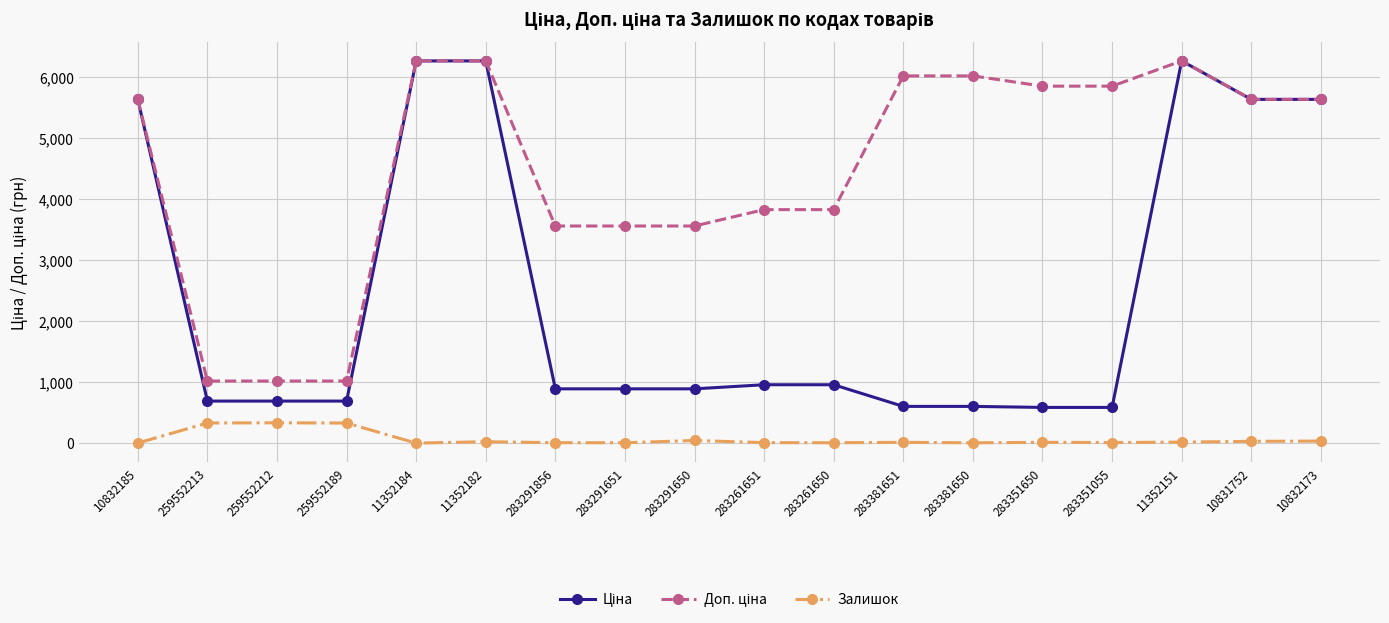

At how many categories does at least one series exceed 2095?

15